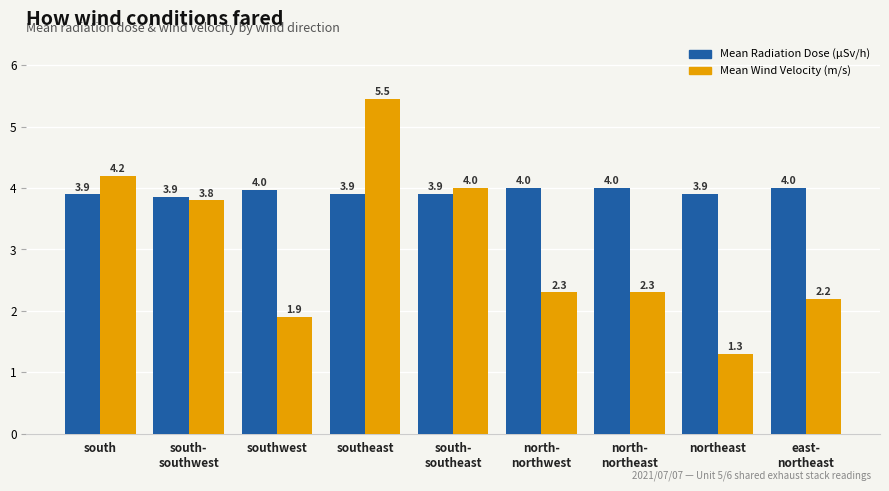

How many bars are there in total?

18